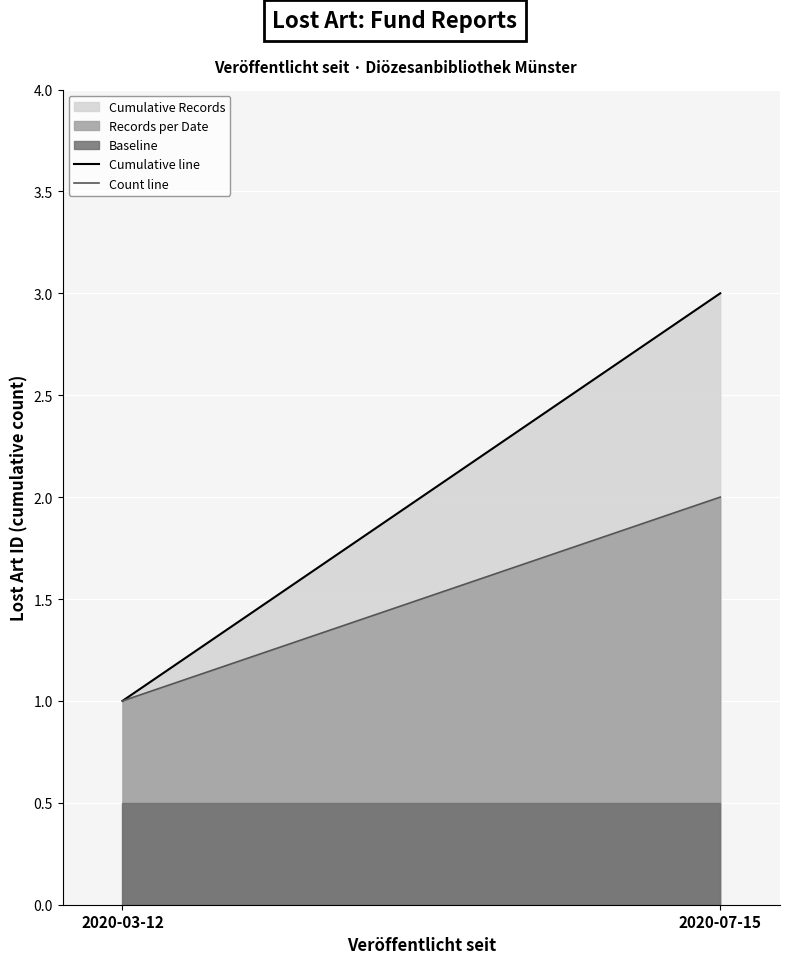

Reading left to right, what are all the values shown in this chart?

Cumulative line: 2020-03-12=1	2020-07-15=3
Count line: 2020-03-12=1	2020-07-15=2